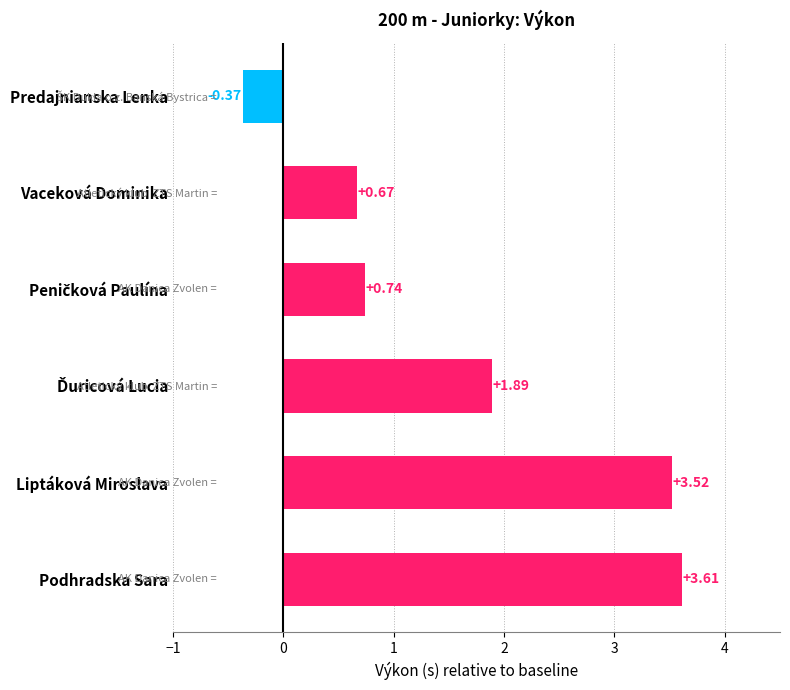

What is the change in value from Vaceková Dominika to Podhradska Sara?

+2.9